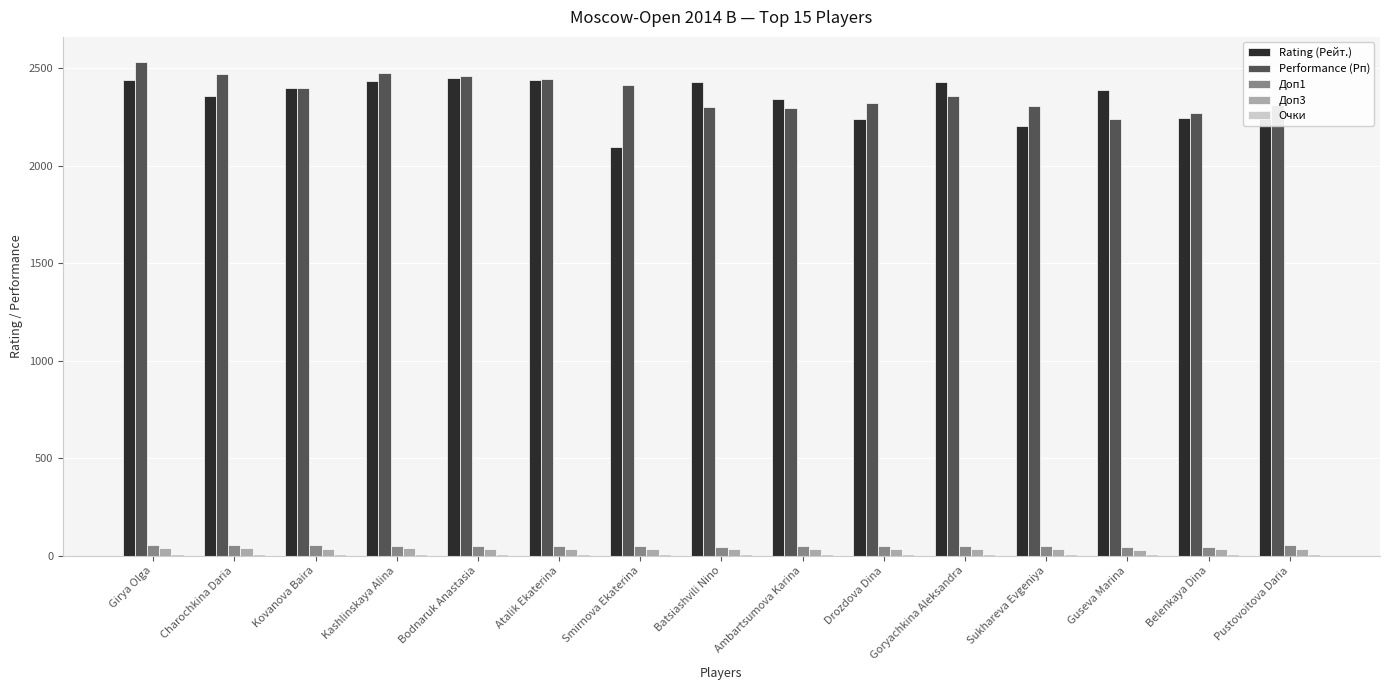

Which category has the highest value in the Performance (Рп) series?

Girya Olga